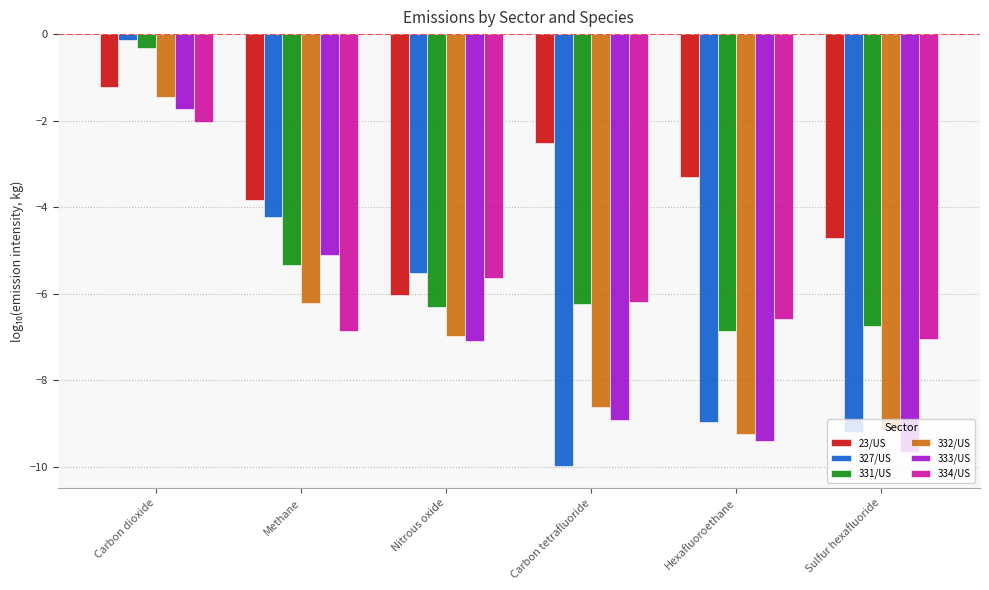

At which category does the chart reach its minimum across all series?

Carbon tetrafluoride